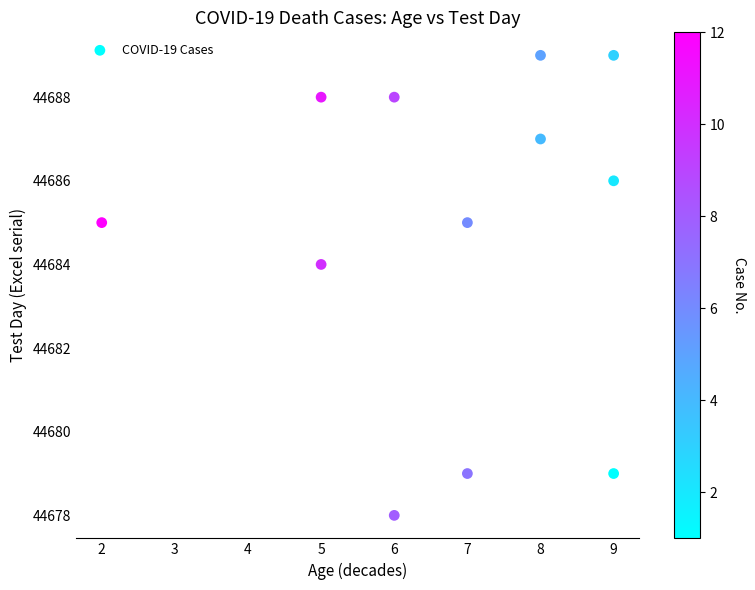

What is the average X value?

7